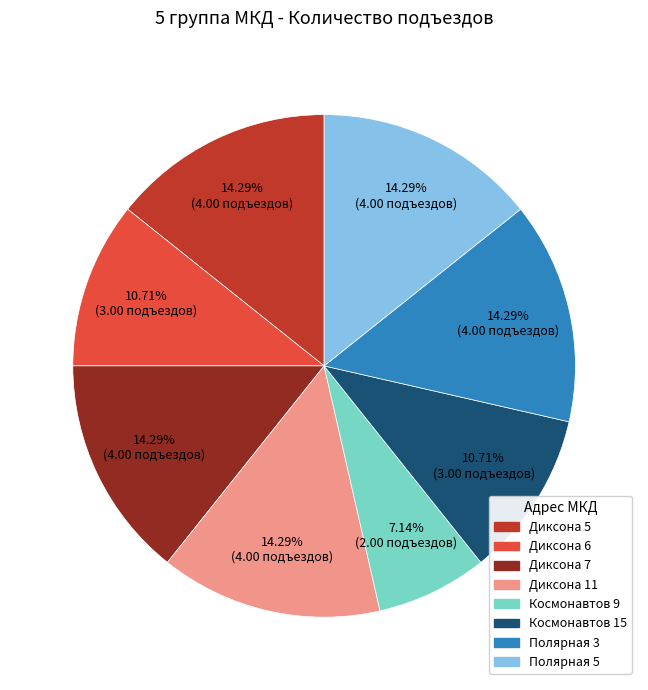

Is there a majority slice in this chart?

No